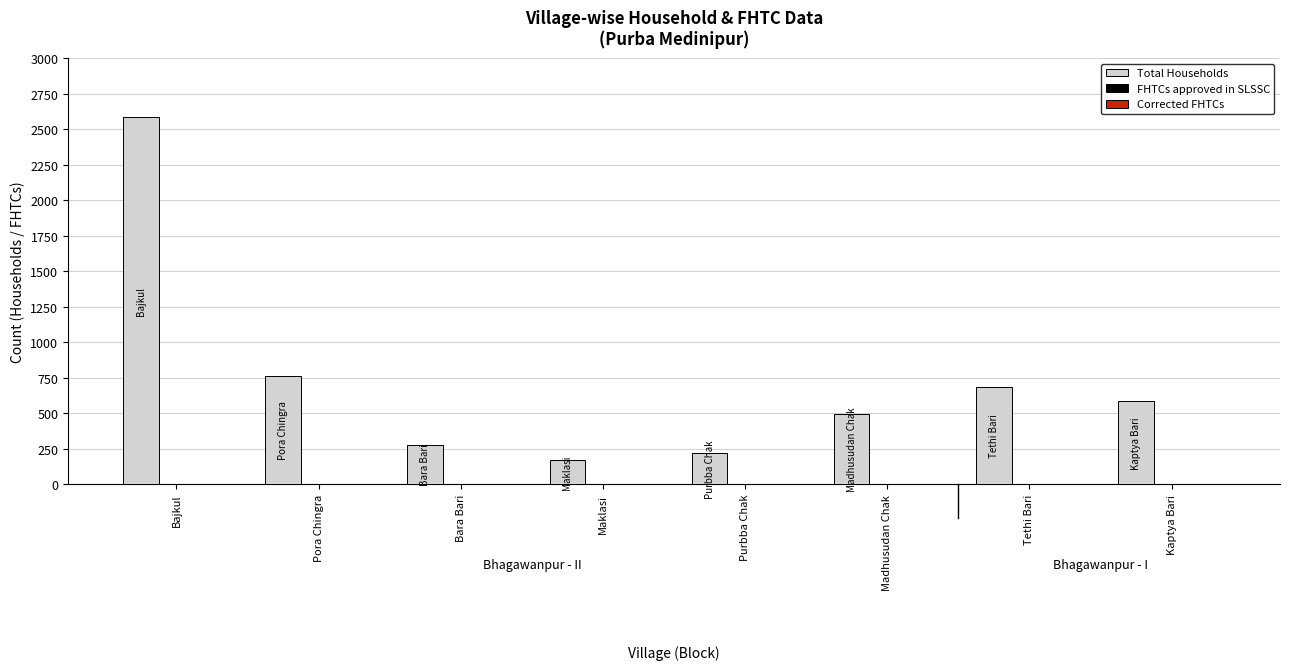

Which has a higher value, Pora Chingra or Bajkul?

Bajkul